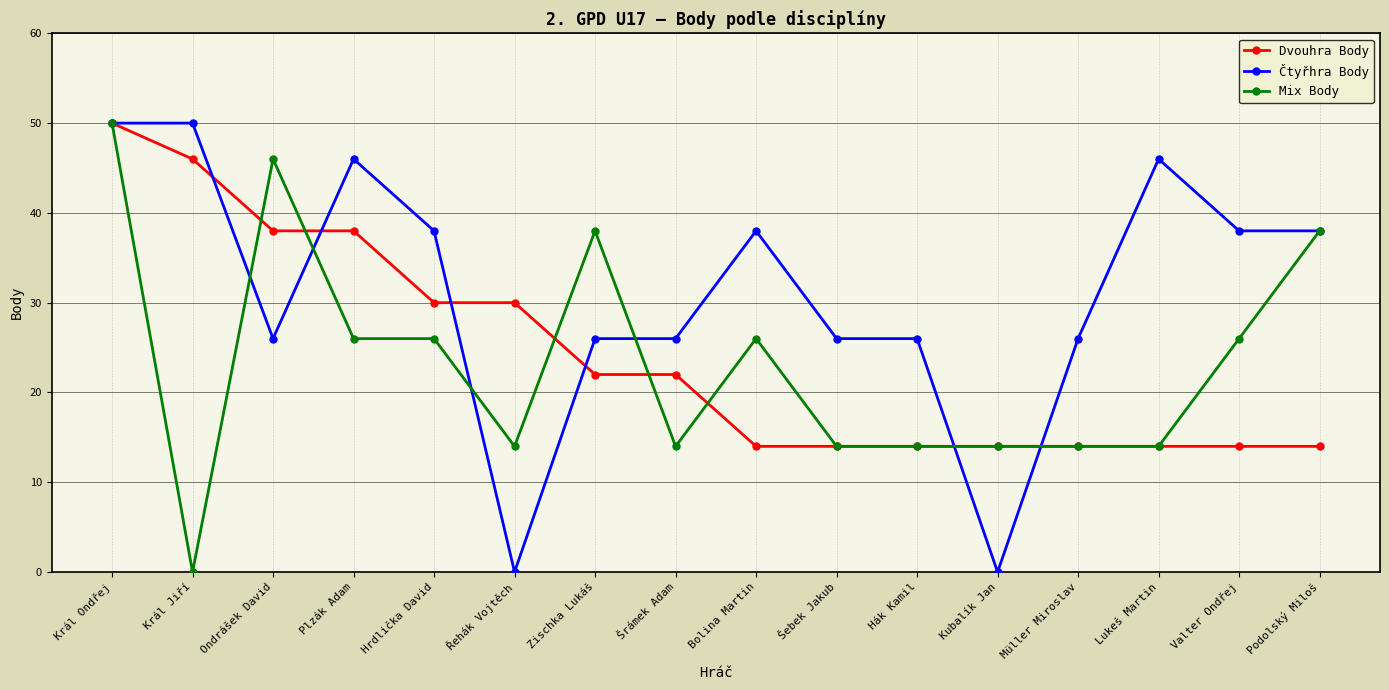

What value does the Čtyřhra Body series have at Podolský Miloš, to the nearest 10?

40